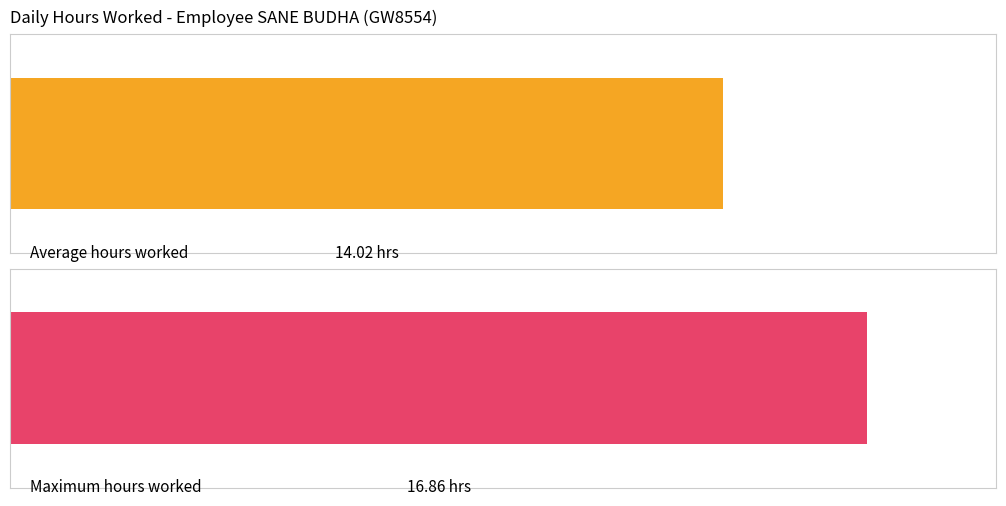

Is it true that Hours Worked equals 6.1 at 8-Tue?

False